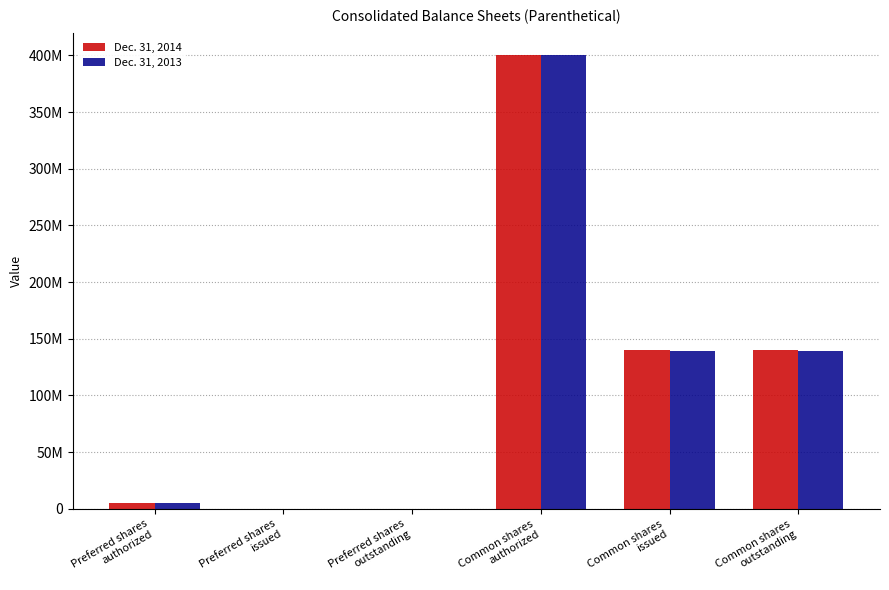

True or false: Dec. 31, 2014 has a value of 0 at Preferred shares
outstanding.

True